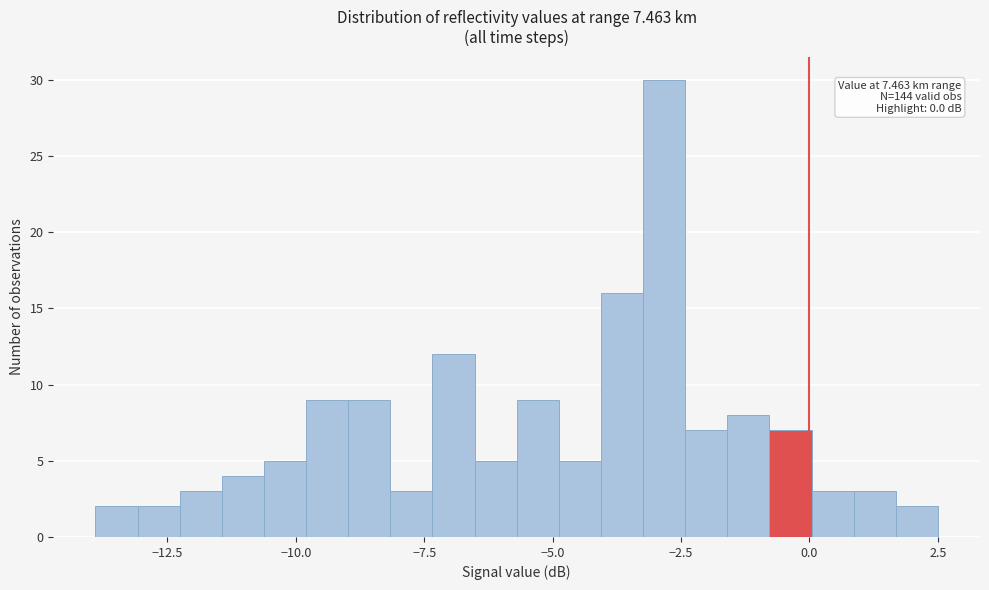

Read against the x-axis, roughly where is the centre of the tallest bar?

-3.0